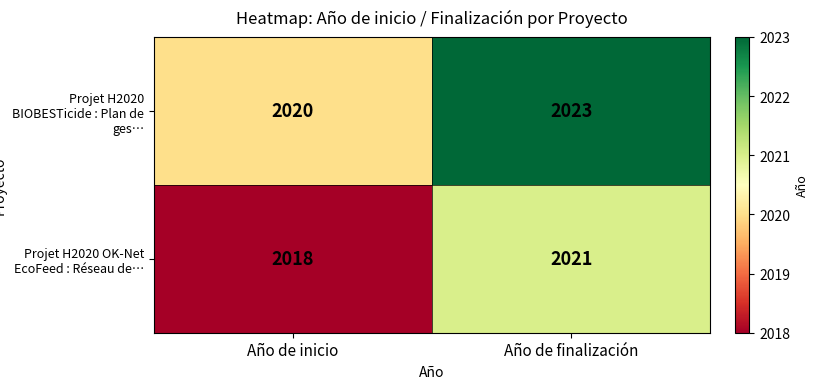

Reading right to left, list all the values displayed in this chart.

Projet H2020 BIOBESTicide : Plan de ges…: Año de finalización=2023	Año de inicio=2020
Projet H2020 OK-Net EcoFeed : Réseau de…: Año de finalización=2021	Año de inicio=2018